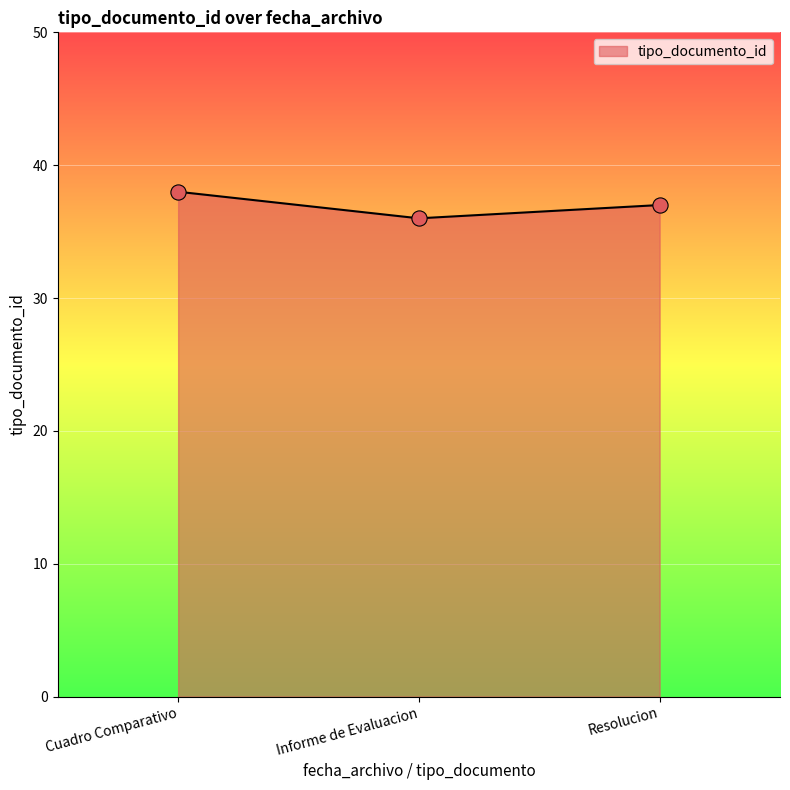

Between Cuadro Comparativo and Informe de Evaluacion, which is larger?

Cuadro Comparativo